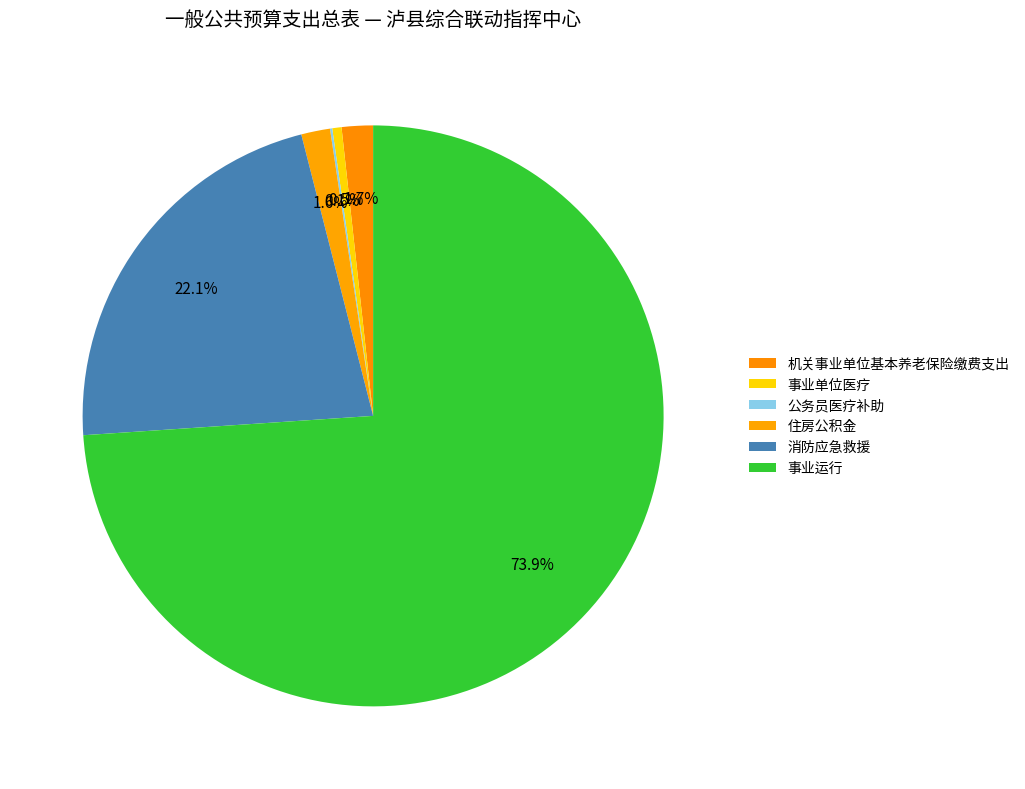

Which category has the smallest portion of the pie?

公务员医疗补助